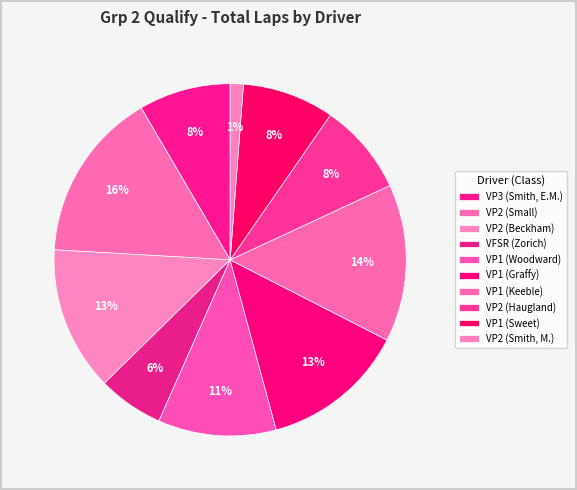

Count the number of slices in the pie.

10